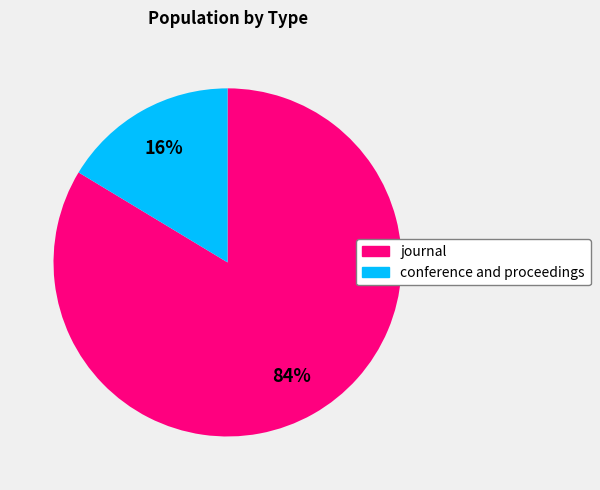

Is there a majority slice in this chart?

Yes